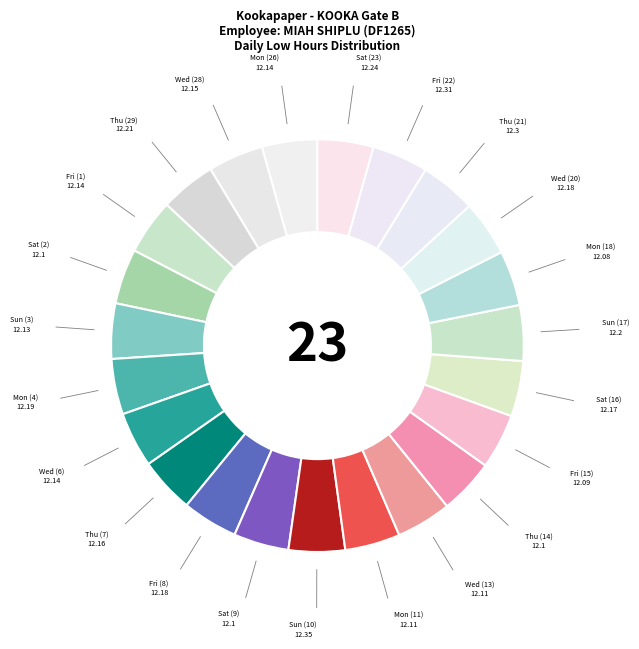

How many slices are in this pie chart?

23